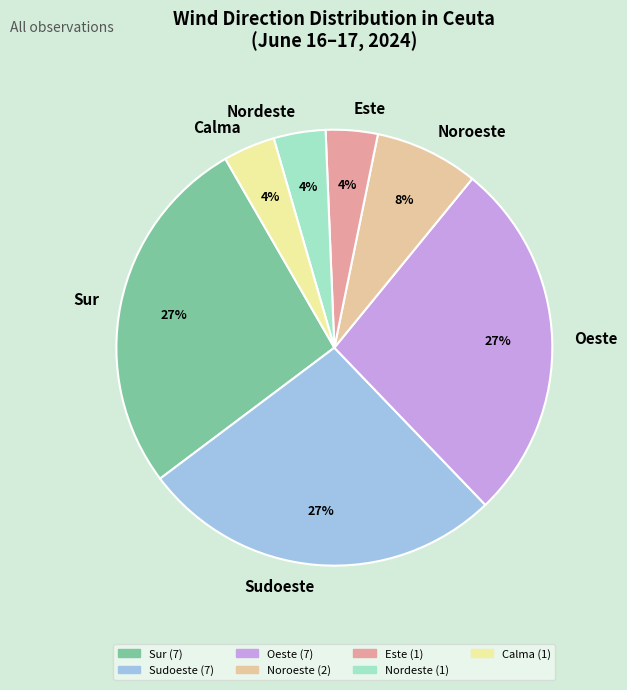

Which has a higher value, Calma or Noroeste?

Noroeste